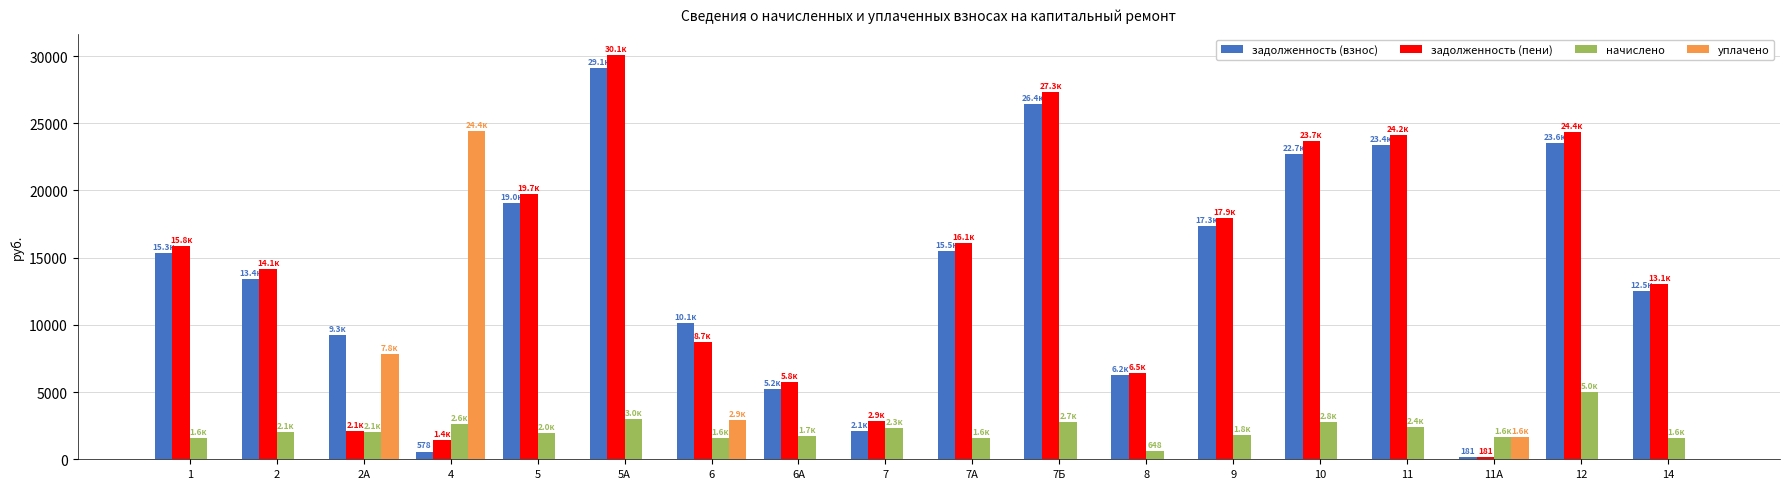

Which series changed the most between 7 and 7Б?

задолженность (пени)